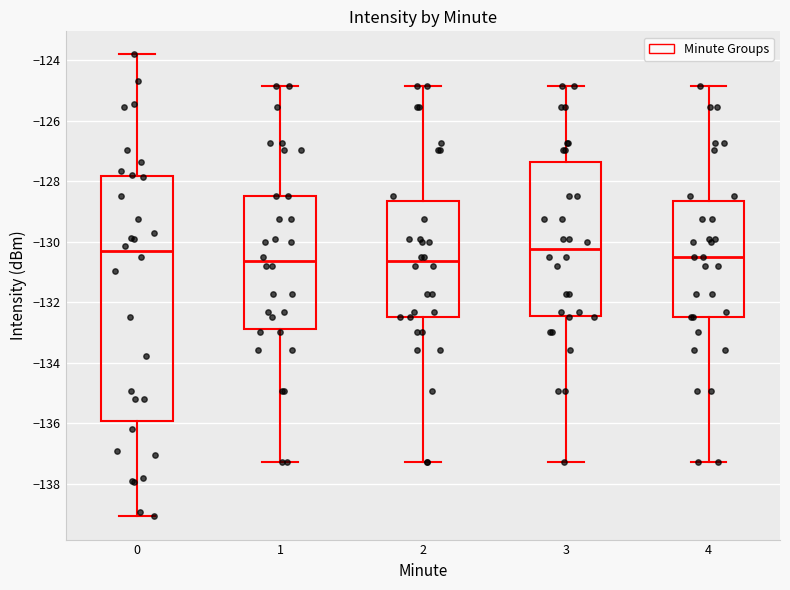

Reading left to right, transcribe this box plot: for each box, give where its median line is, the range the box spans, and where its two whiskers end, as read against the y-axis. The values are not printed on the chart, so give them approximately, as read against the axis.

0: median -130.4, box -136.0 to -127.8, whiskers -139.0 to -123.8
1: median -130.6, box -132.8 to -128.4, whiskers -137.2 to -124.8
2: median -130.6, box -132.4 to -128.6, whiskers -137.2 to -124.8
3: median -130.2, box -132.4 to -127.4, whiskers -137.2 to -124.8
4: median -130.4, box -132.4 to -128.6, whiskers -137.2 to -124.8